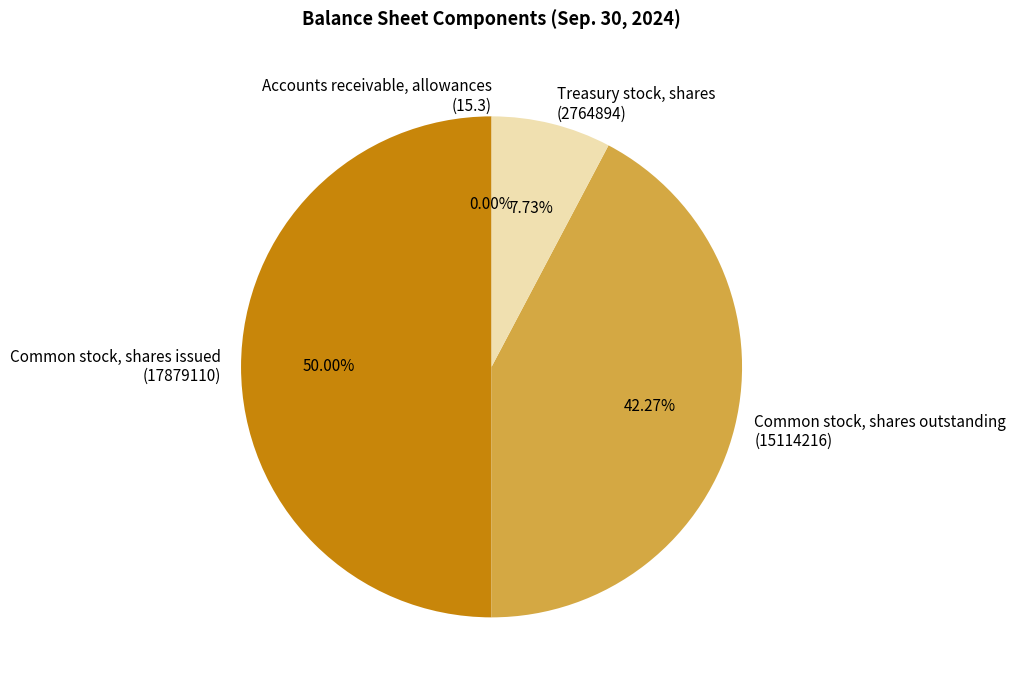

Which slice is the largest?

Common stock, shares issued (17879110)